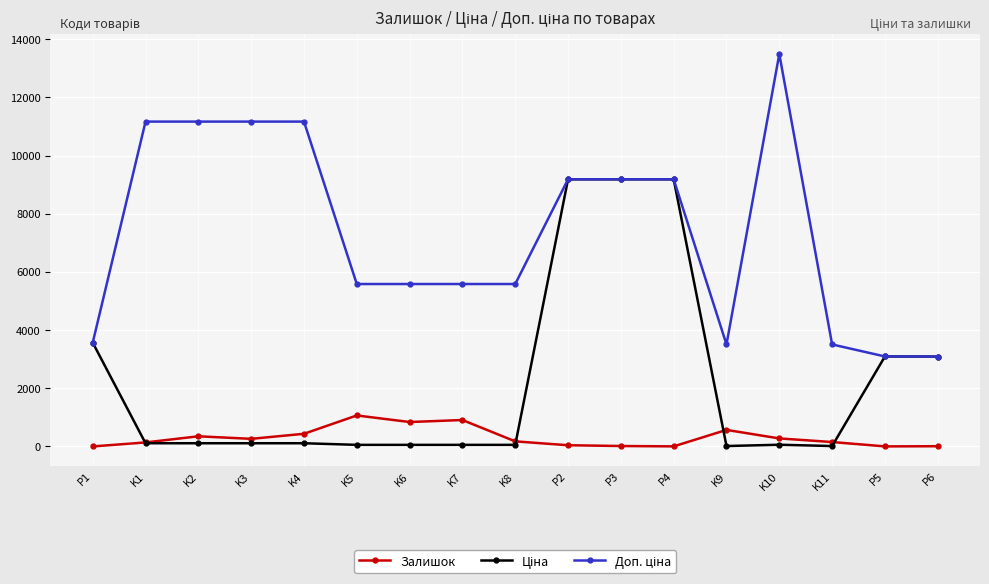

What is the label of the 7th point from the right?

P3